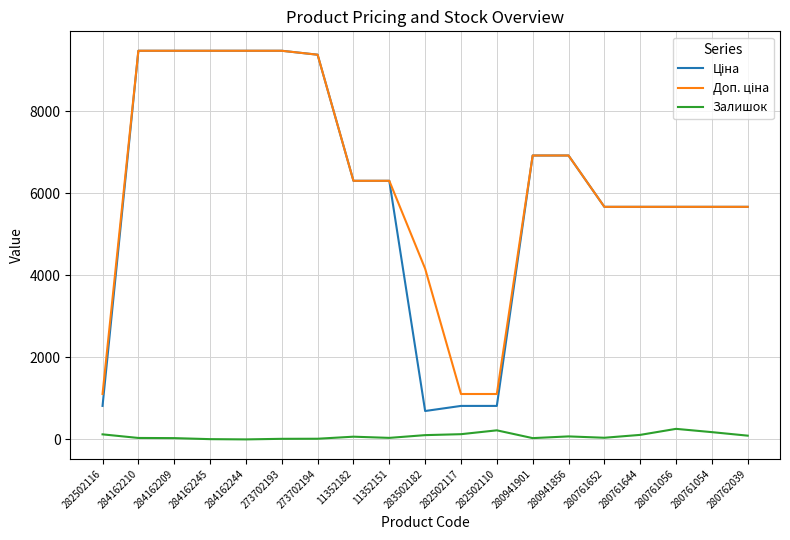

What is the maximum value shown in the chart?

9480.1